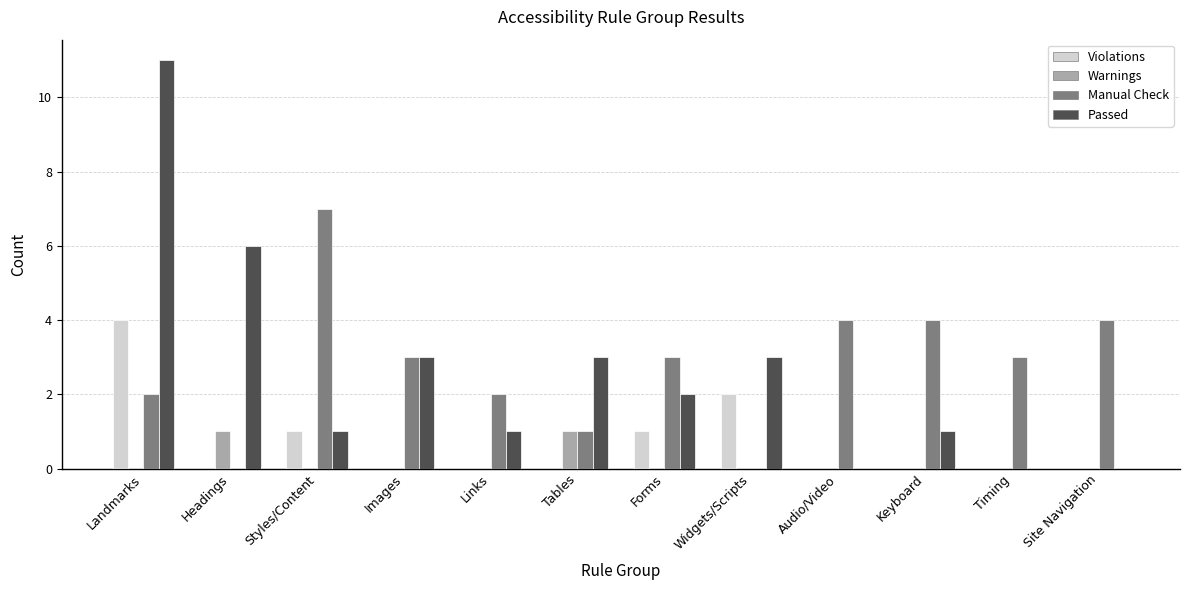

Between Audio/Video and Timing, which series saw the biggest shift?

Manual Check